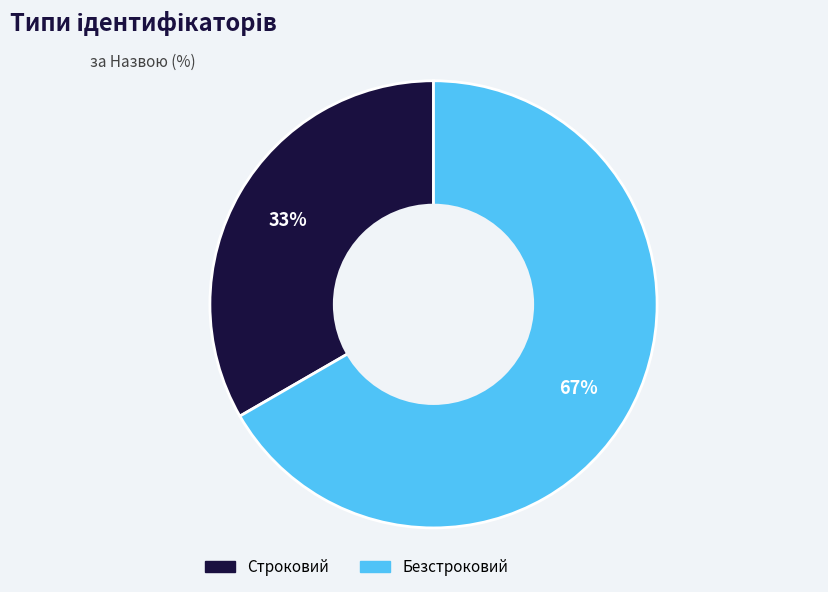

What is the ratio of the value at Строковий to the value at Безстроковий?

0.5